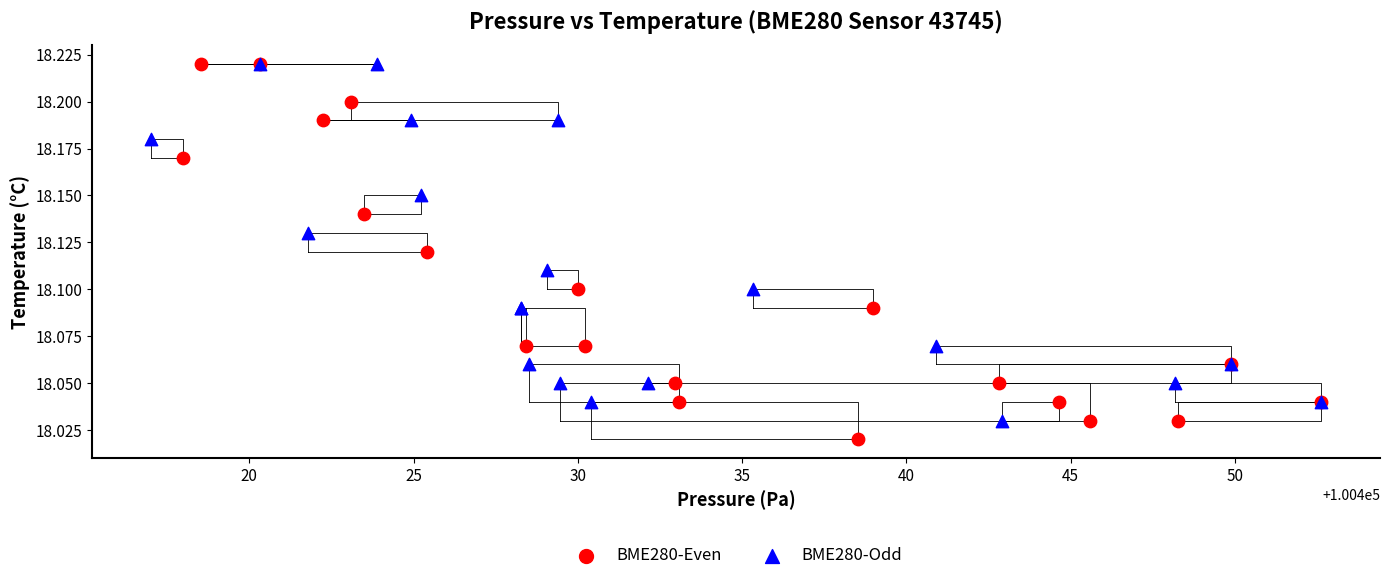

Which series has the widest spread of Y values?

BME280-Even